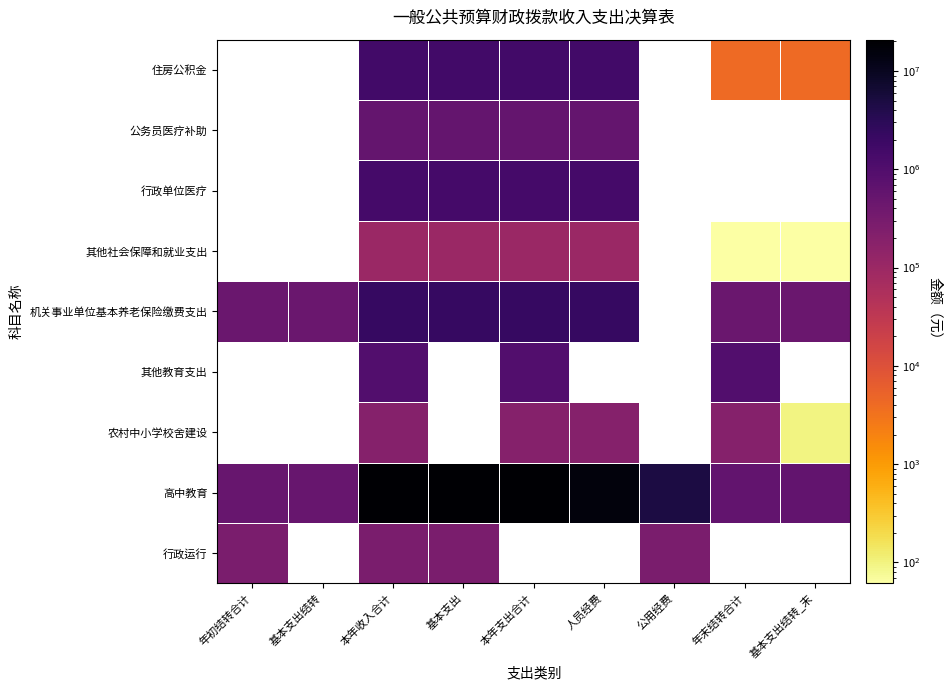

How many distinct data groups are displayed?

9